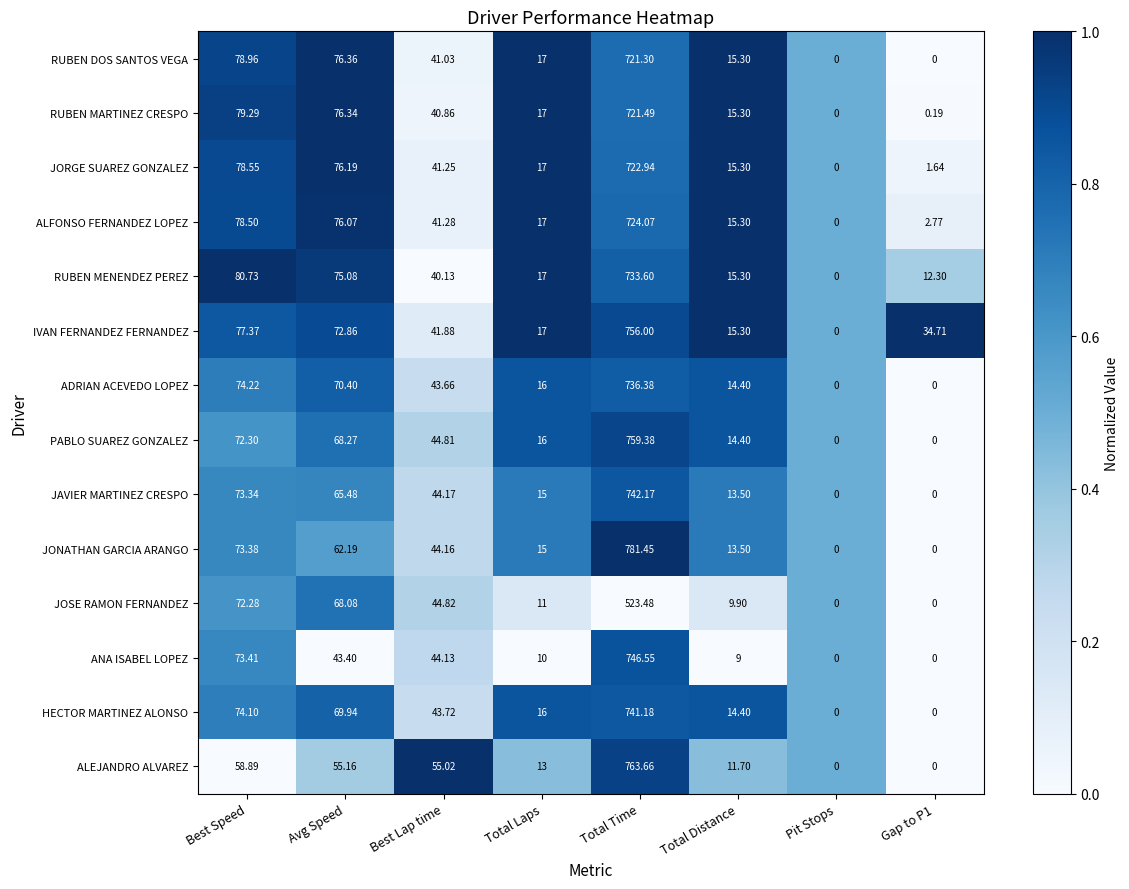

Where is HECTOR MARTINEZ ALONSO nearest to the value 370?

Best Speed